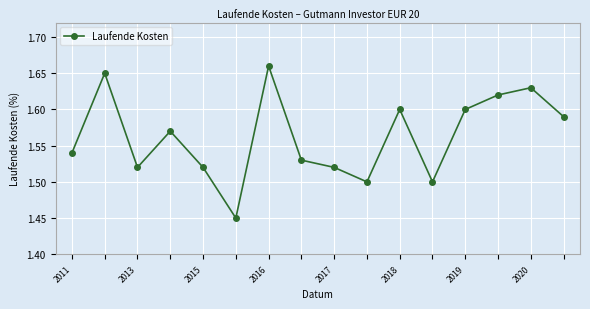

Count the values in the range 1 to 2.

16